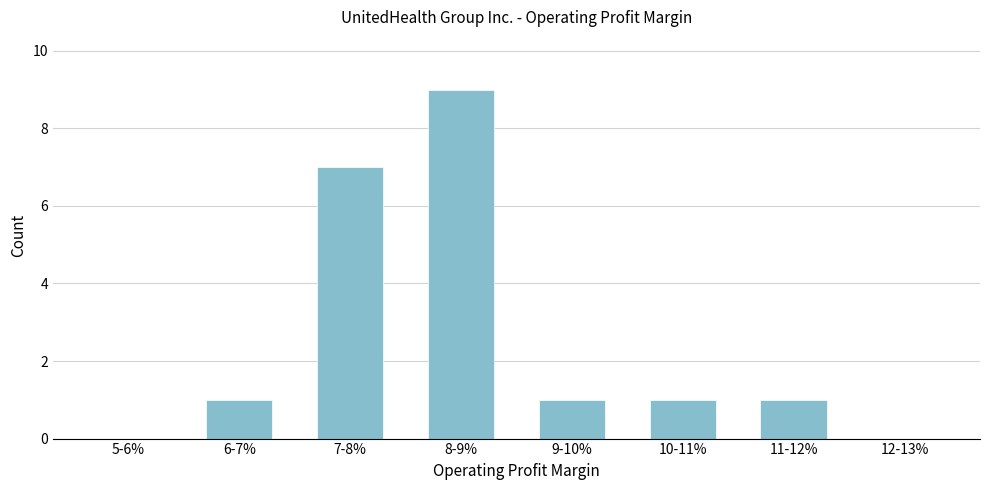

Reading left to right, transcribe all the data shown in this chart.

5-6%=0	6-7%=1	7-8%=7	8-9%=9	9-10%=1	10-11%=1	11-12%=1	12-13%=0